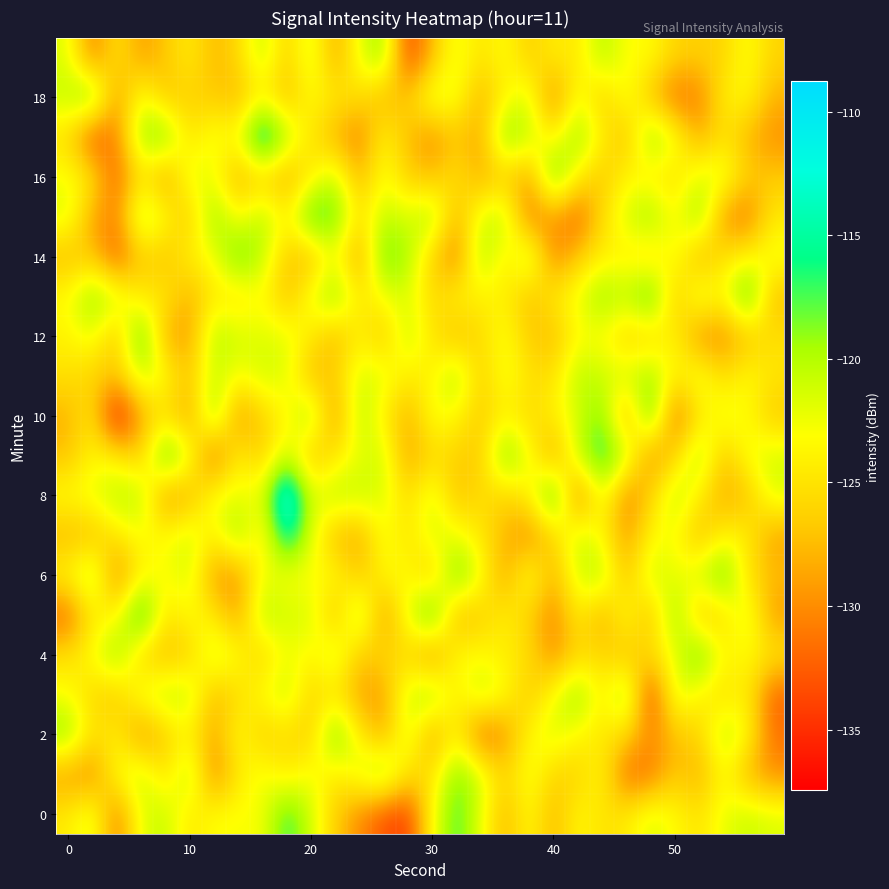

At how many categories does at least one series exceed -127?

30